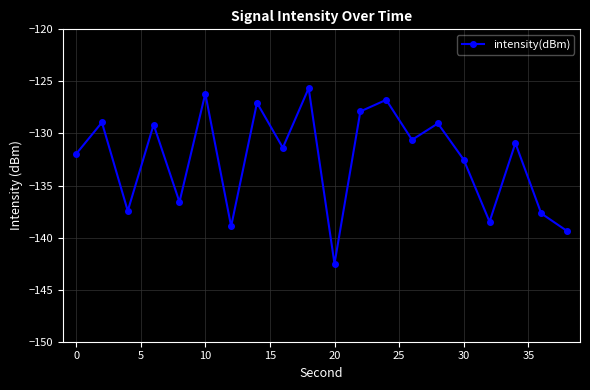

What is the value of the 11th point from the left?

-142.5